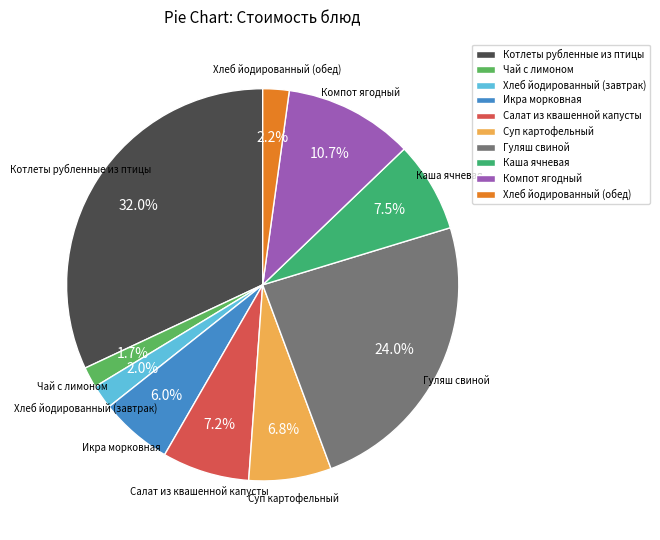

The Хлеб йодированный (завтрак) slice represents 2% of the pie. True or false?

True